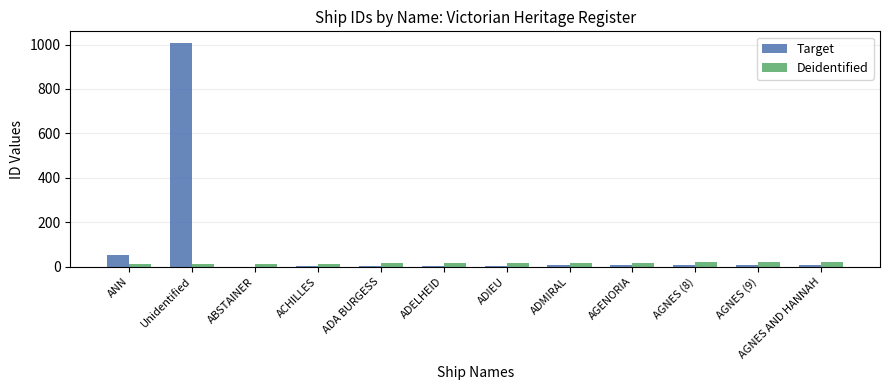

At which category is the sum across all series the highest?

Unidentified